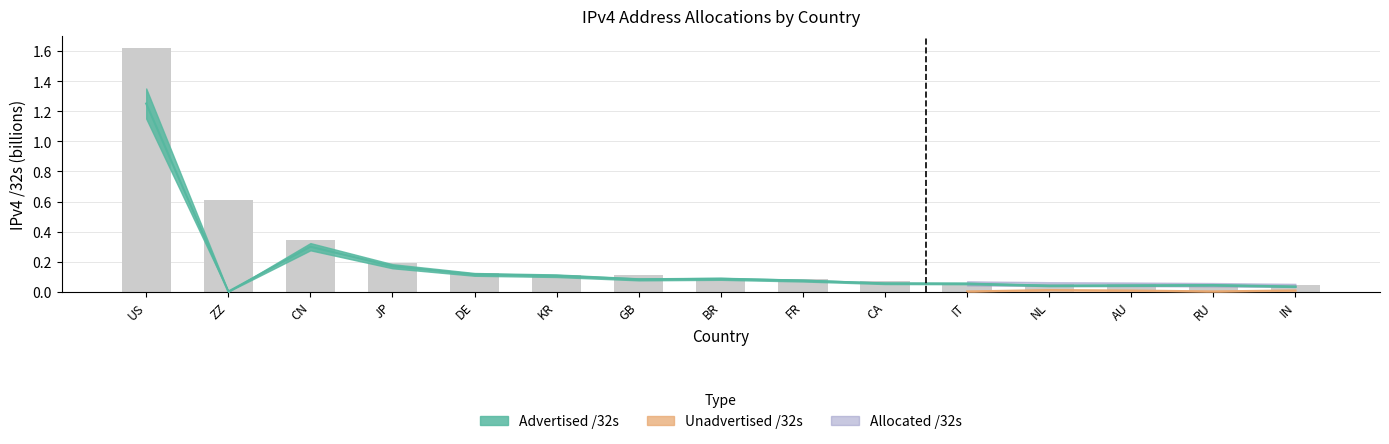

What is the average value of the Advertised /32s series?

0.2